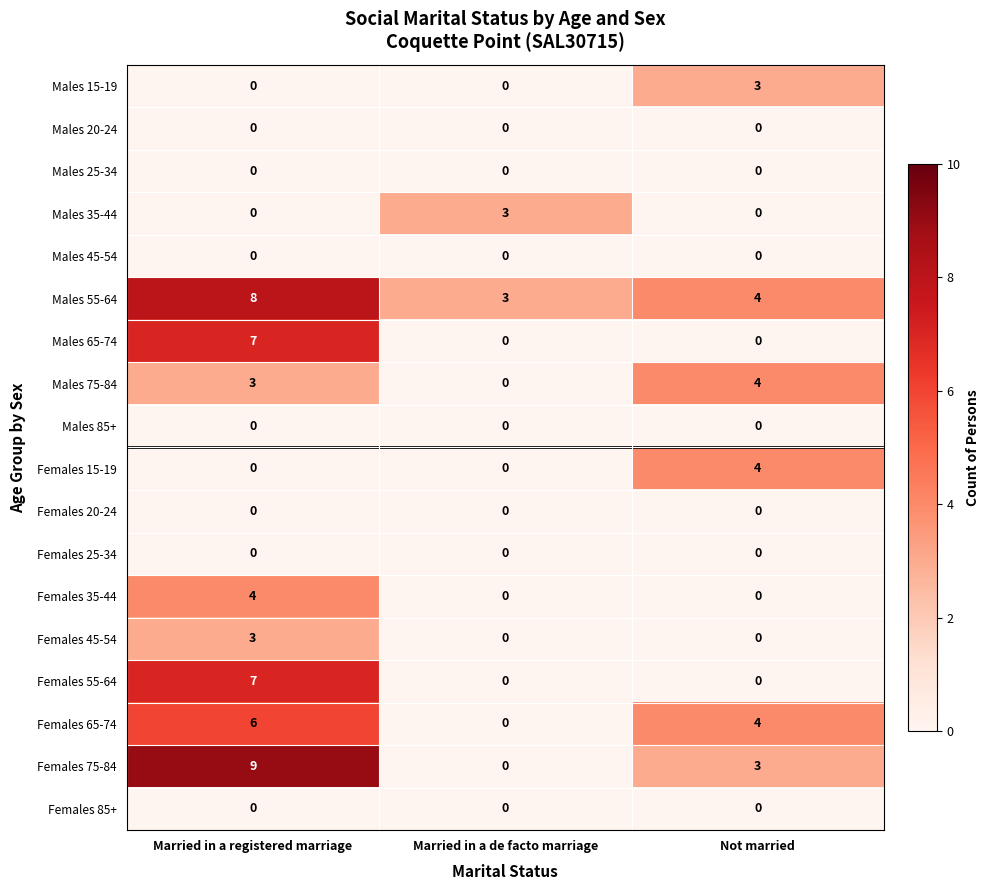

At how many categories does at least one series exceed 2?

3